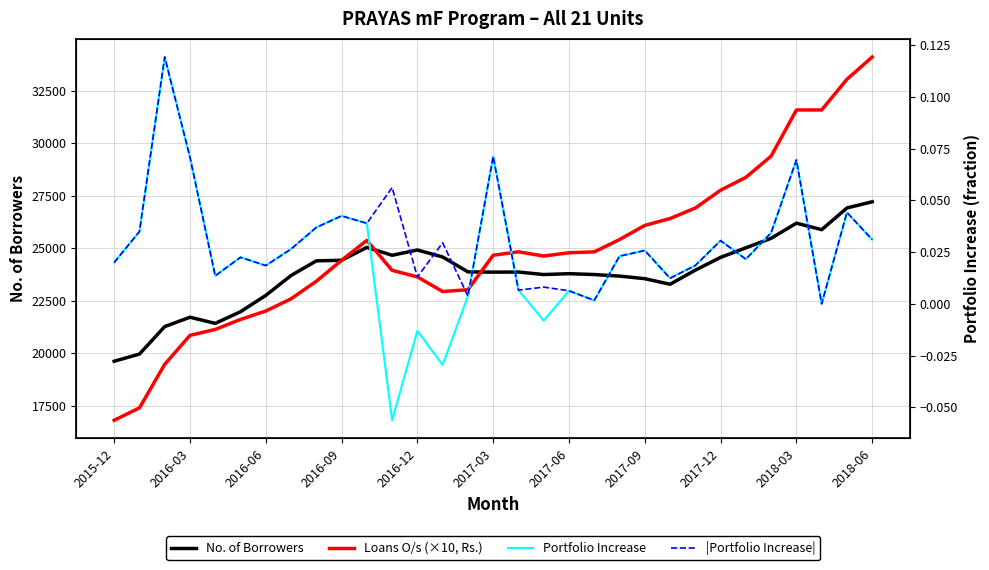

Count the number of categories in the chart.

31